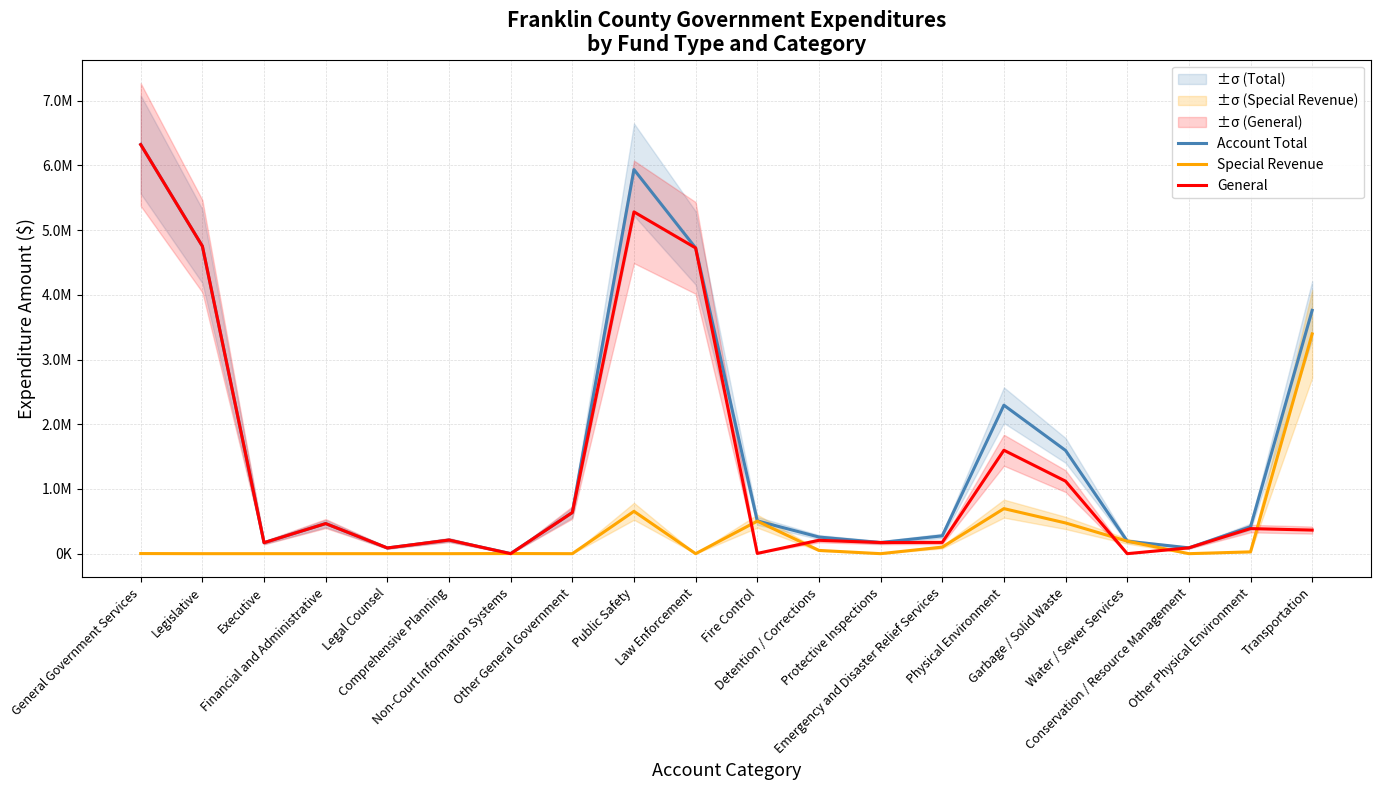

What are all the series names shown in the legend?

Account Total, Special Revenue, General